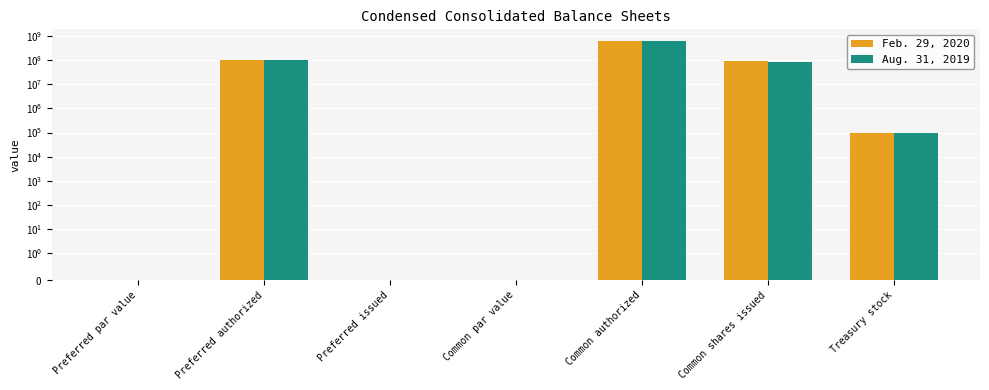

What is the label of the 1st bar from the left?

Preferred par value